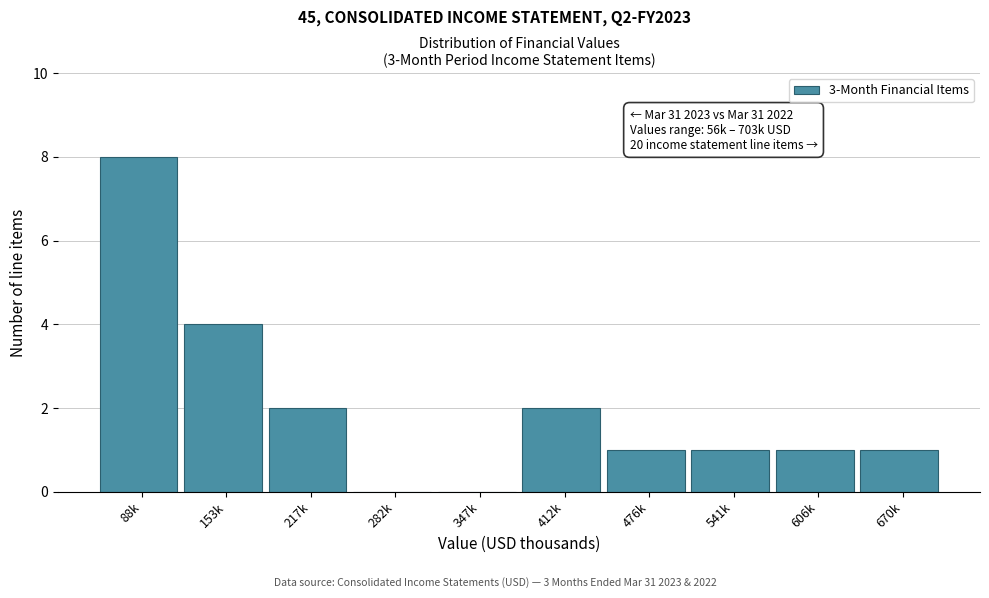

Reading left to right, extract all data points from this chart.

88k=8	153k=4	217k=2	282k=0	347k=0	412k=2	476k=1	541k=1	606k=1	670k=1